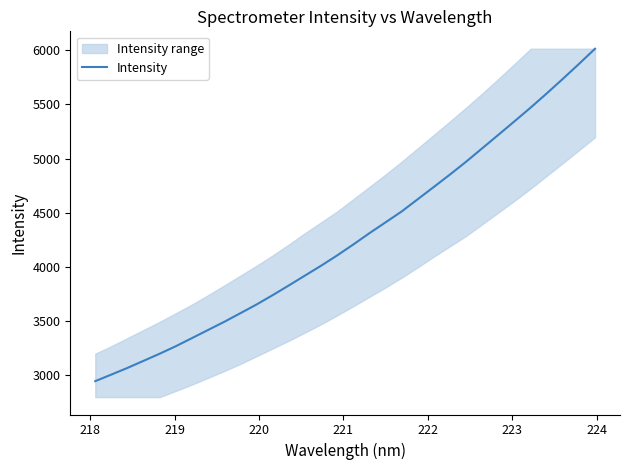

What is the lowest value of the Intensity series?

2944.7